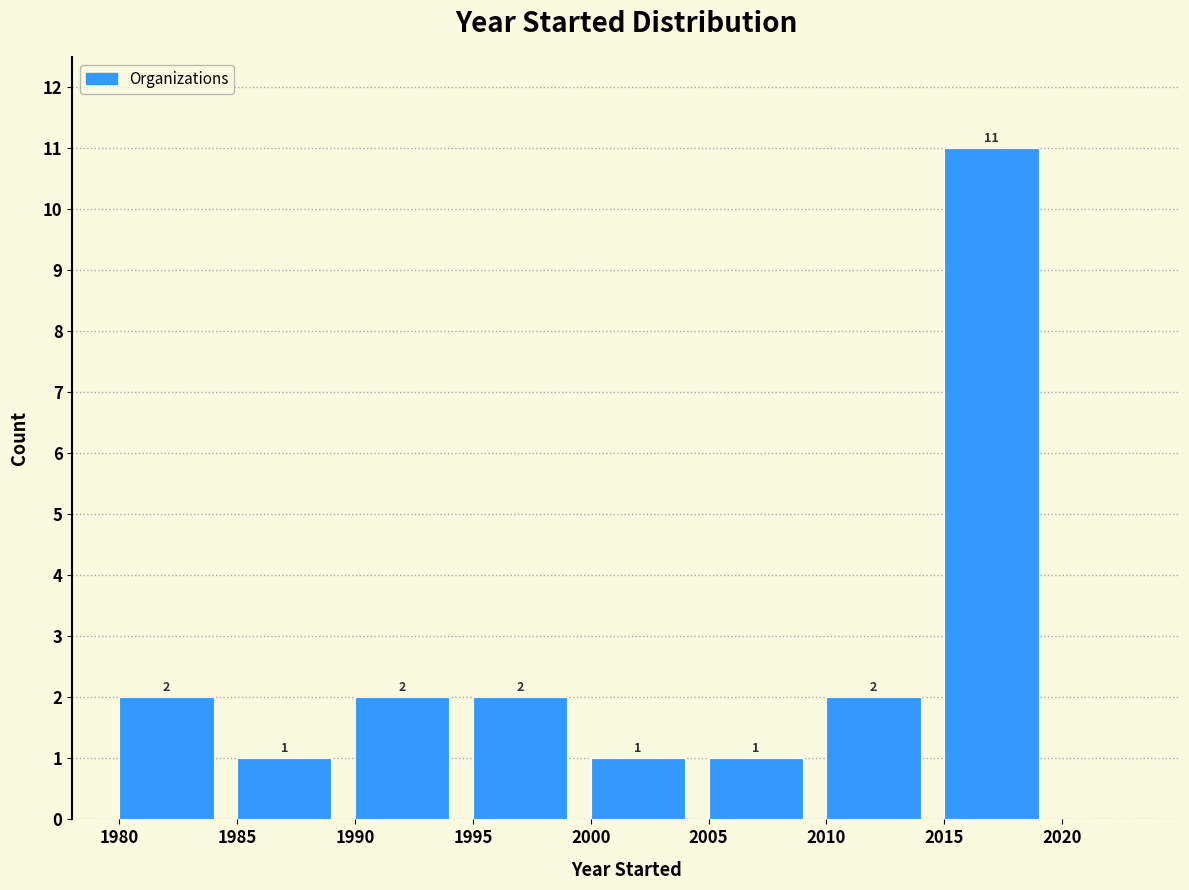

Reading left to right, list every bar in this chart as the range it spans on the x-axis followed by its height.

1980 to 1985: 2
1985 to 1990: 1
1990 to 1995: 2
1995 to 2000: 2
2000 to 2005: 1
2005 to 2010: 1
2010 to 2015: 2
2015 to 2020: 11